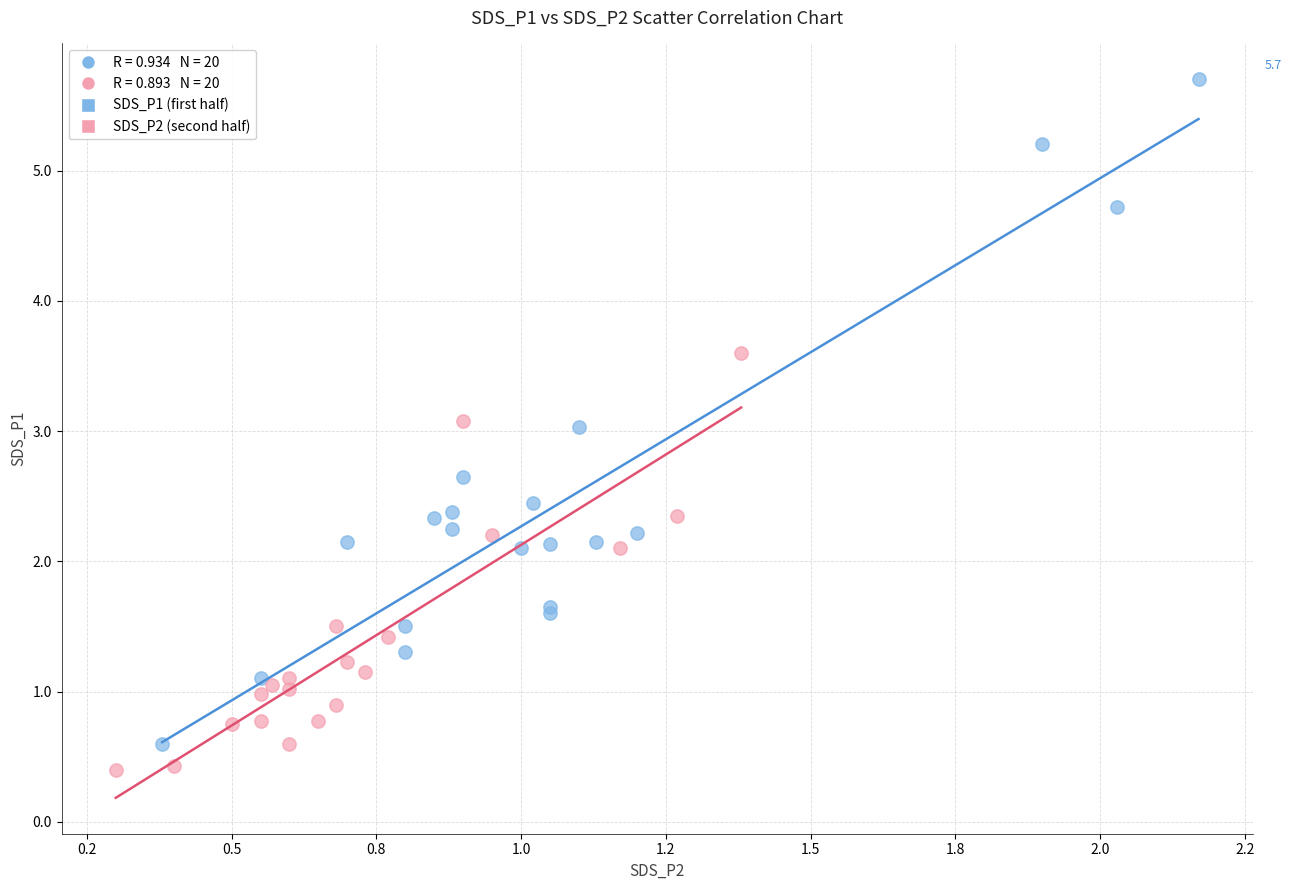

Which series reaches the maximum Y coordinate?

SDS_P1 (first half)